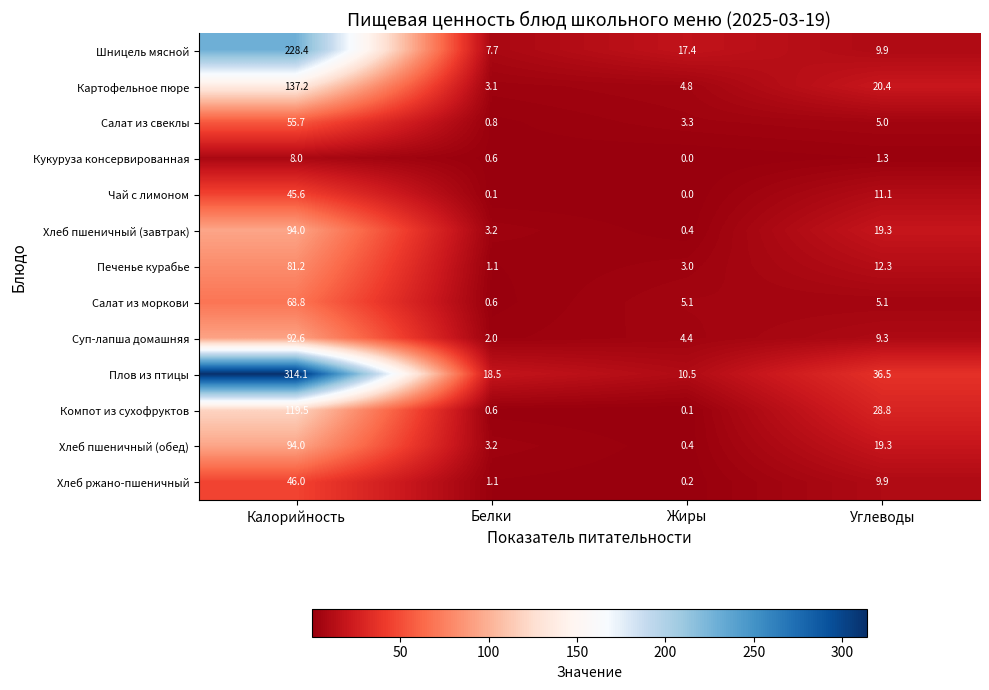

True or false: Салат из моркови has a value of 5.1 at Жиры.

True